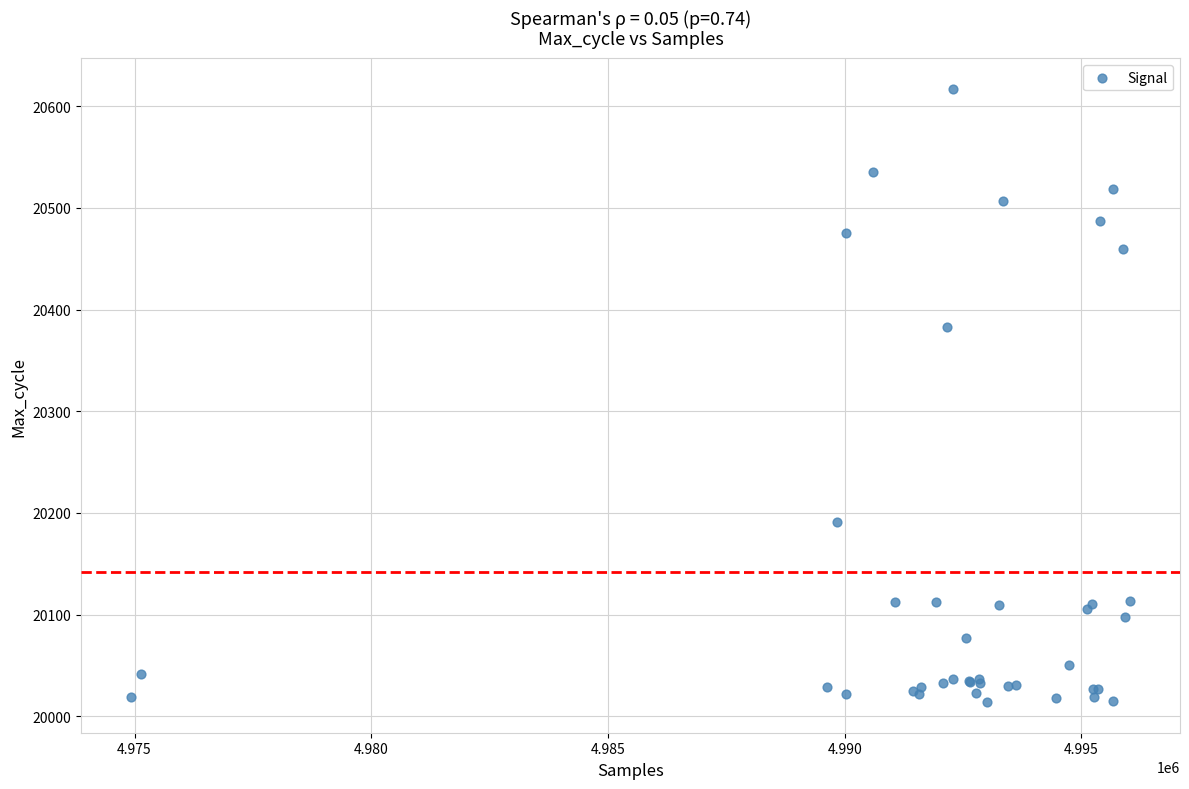

What Y value in the scatter plot is closest to 20315?

20383